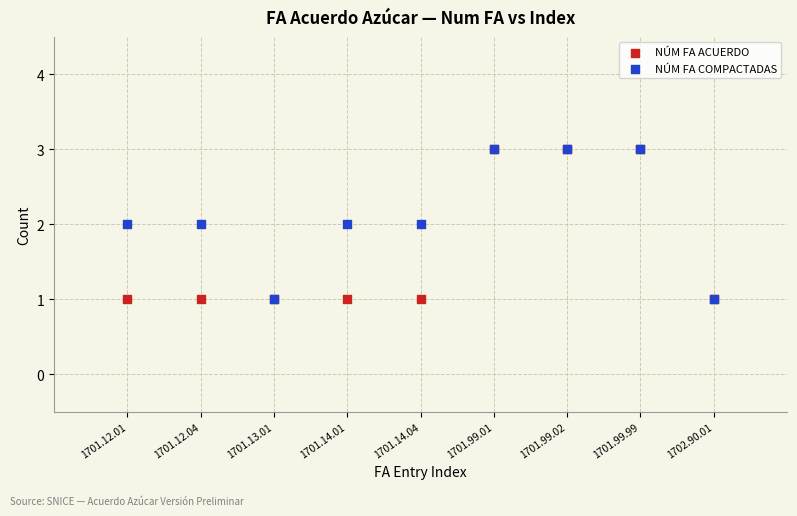

What are all the series names shown in the legend?

NÚM FA ACUERDO, NÚM FA COMPACTADAS